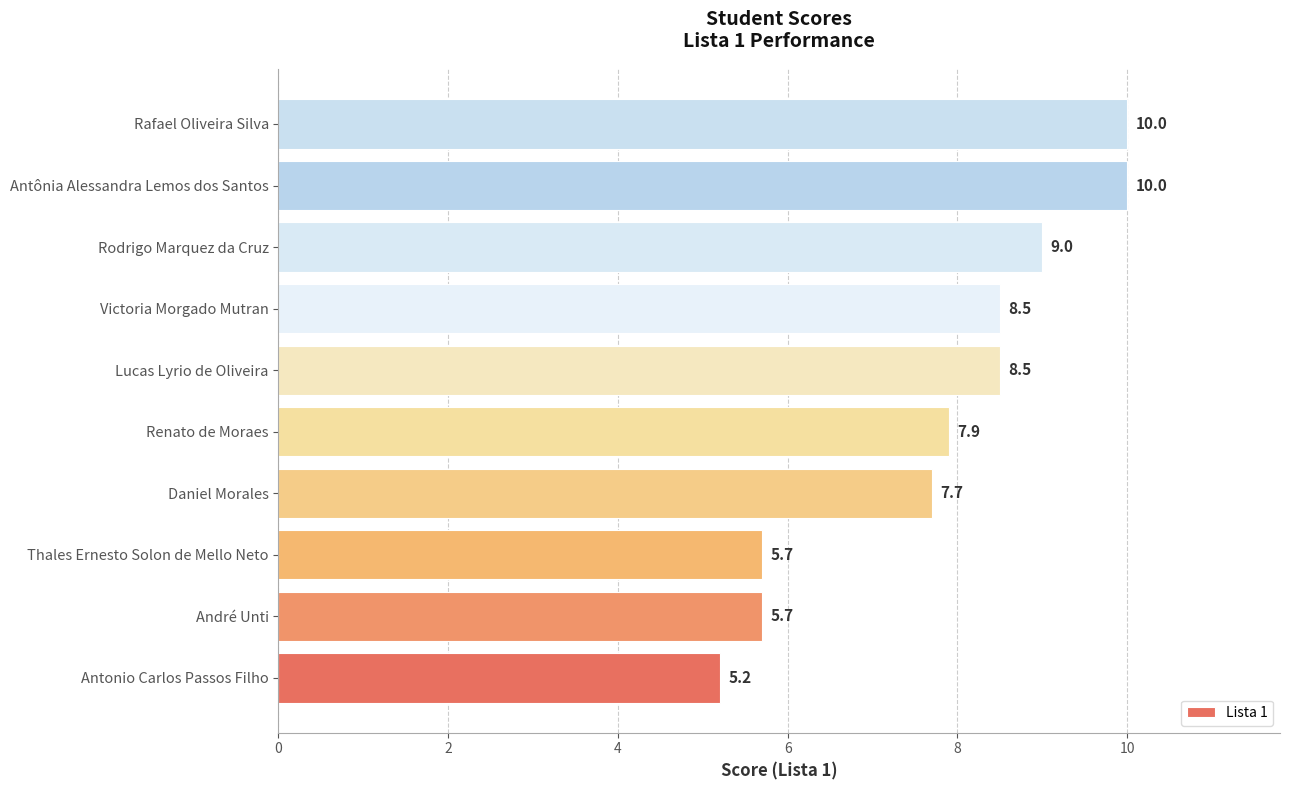

Which has a higher value, Antônia Alessandra Lemos dos Santos or Lucas Lyrio de Oliveira?

Antônia Alessandra Lemos dos Santos